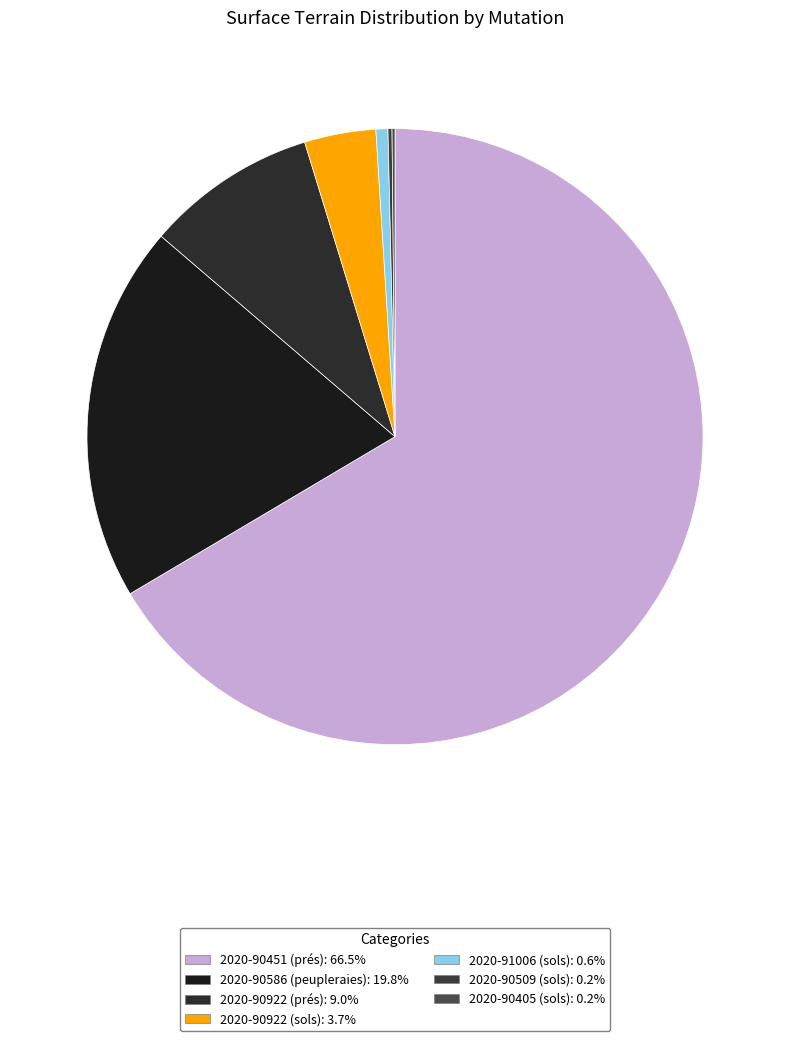

Does any single category account for the majority?

Yes